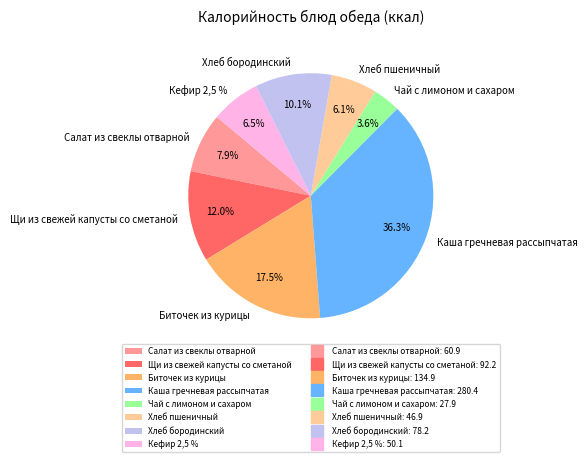

To the nearest percent, what is the difference between the Каша гречневая рассыпчатая and Кефир 2,5 % slice percentages?

30%